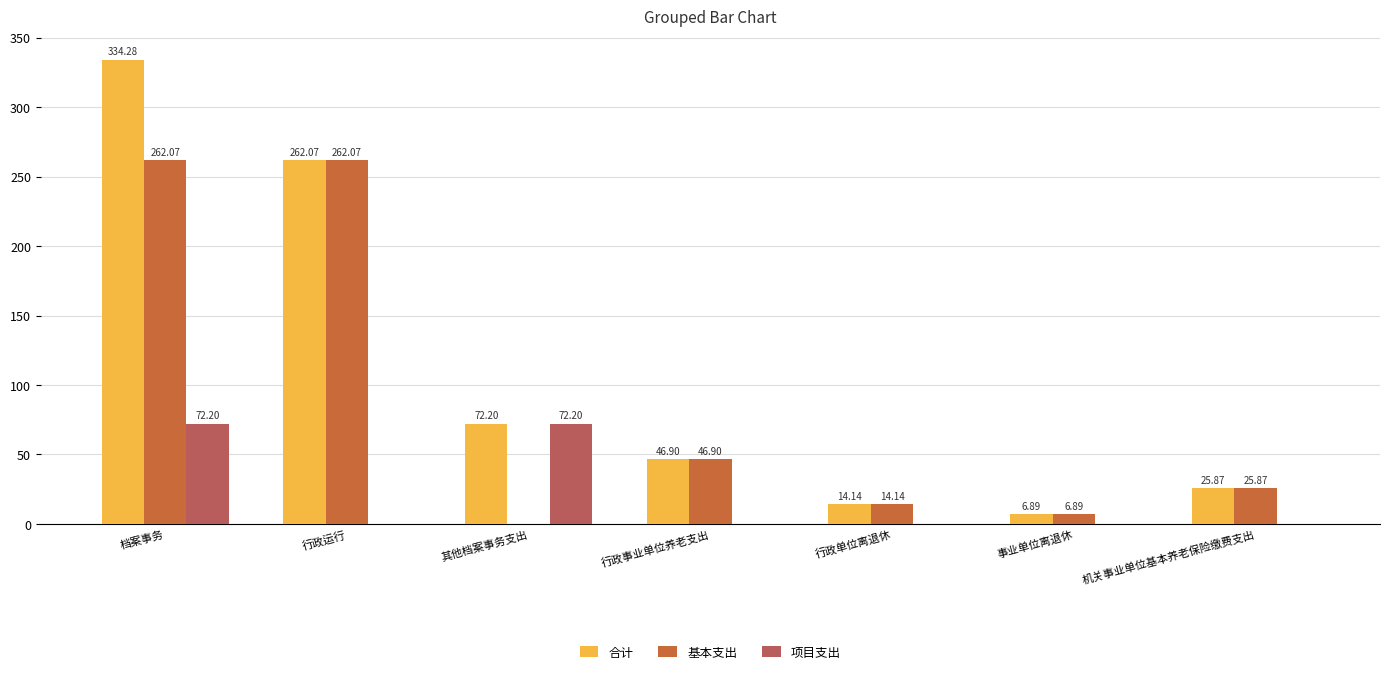

At which category is the sum across all series the highest?

档案事务